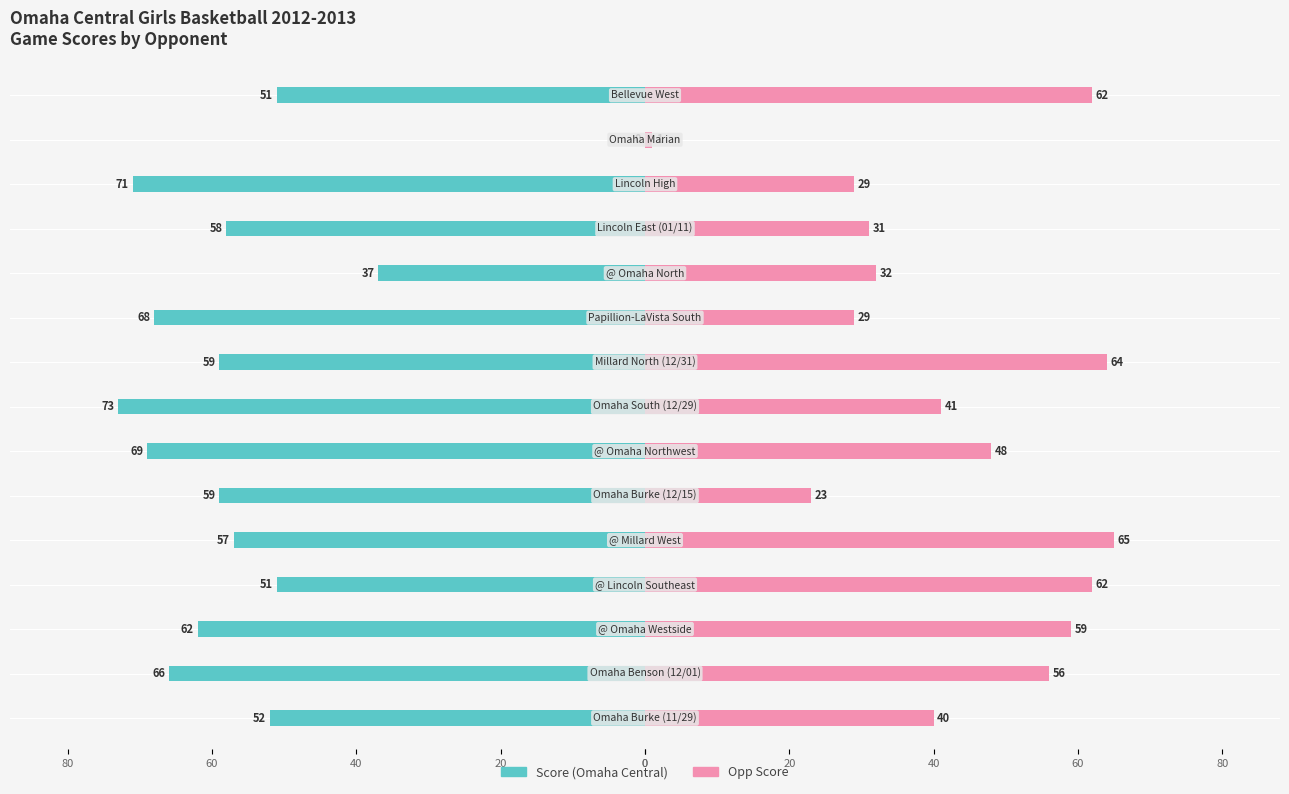

The Opp Score series shows 1 at 13. True or false?

True